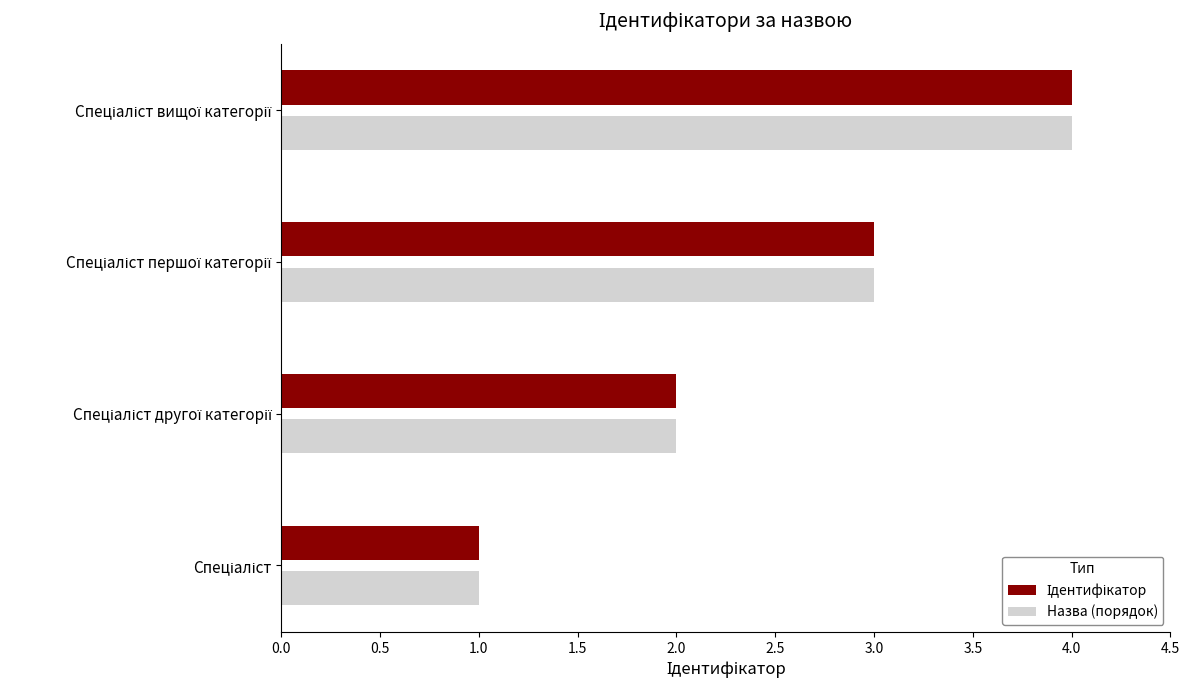

What is the sum of all Назва (порядок) values?

10